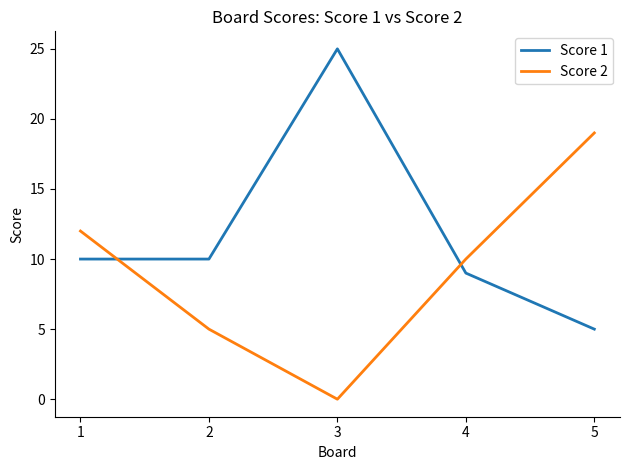

What are all the series names shown in the legend?

Score 1, Score 2